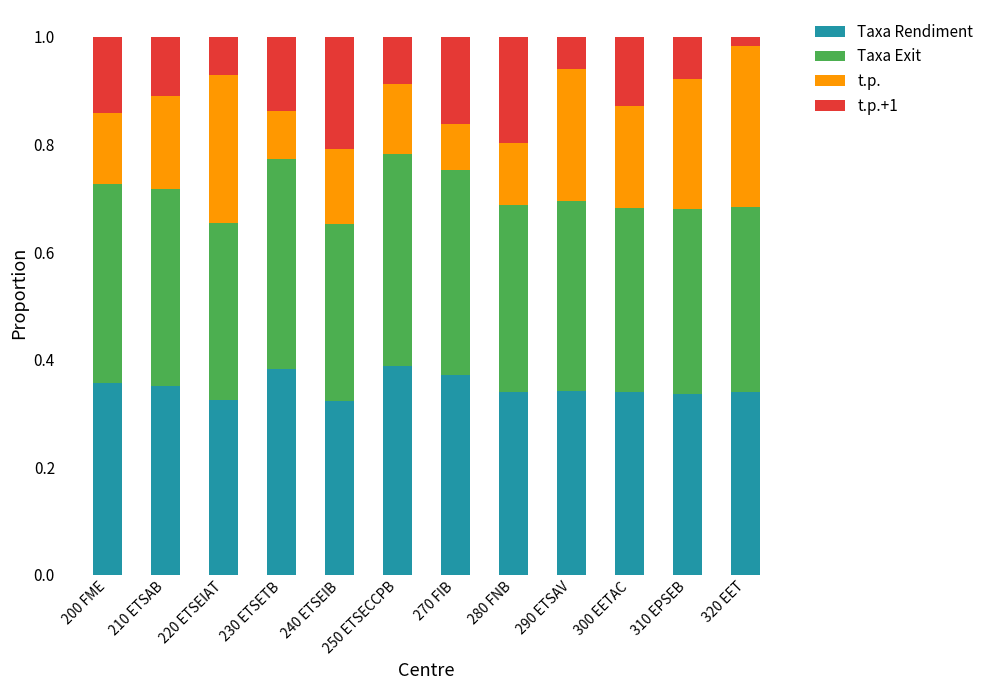

What is the total value across all series at 300 EETAC?

1.0